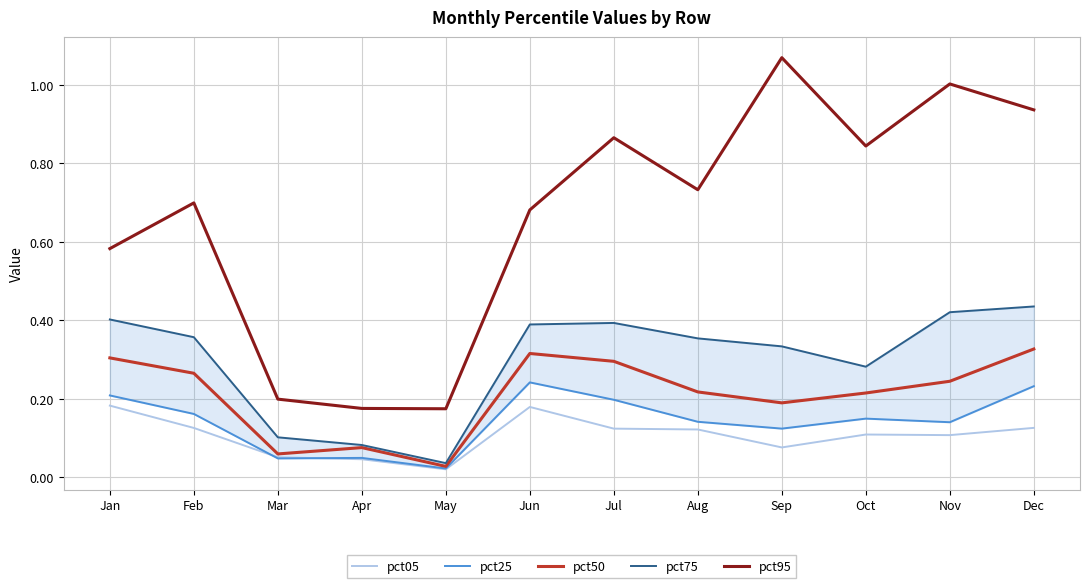

At which category does pct50 reach its first local valley?

Mar